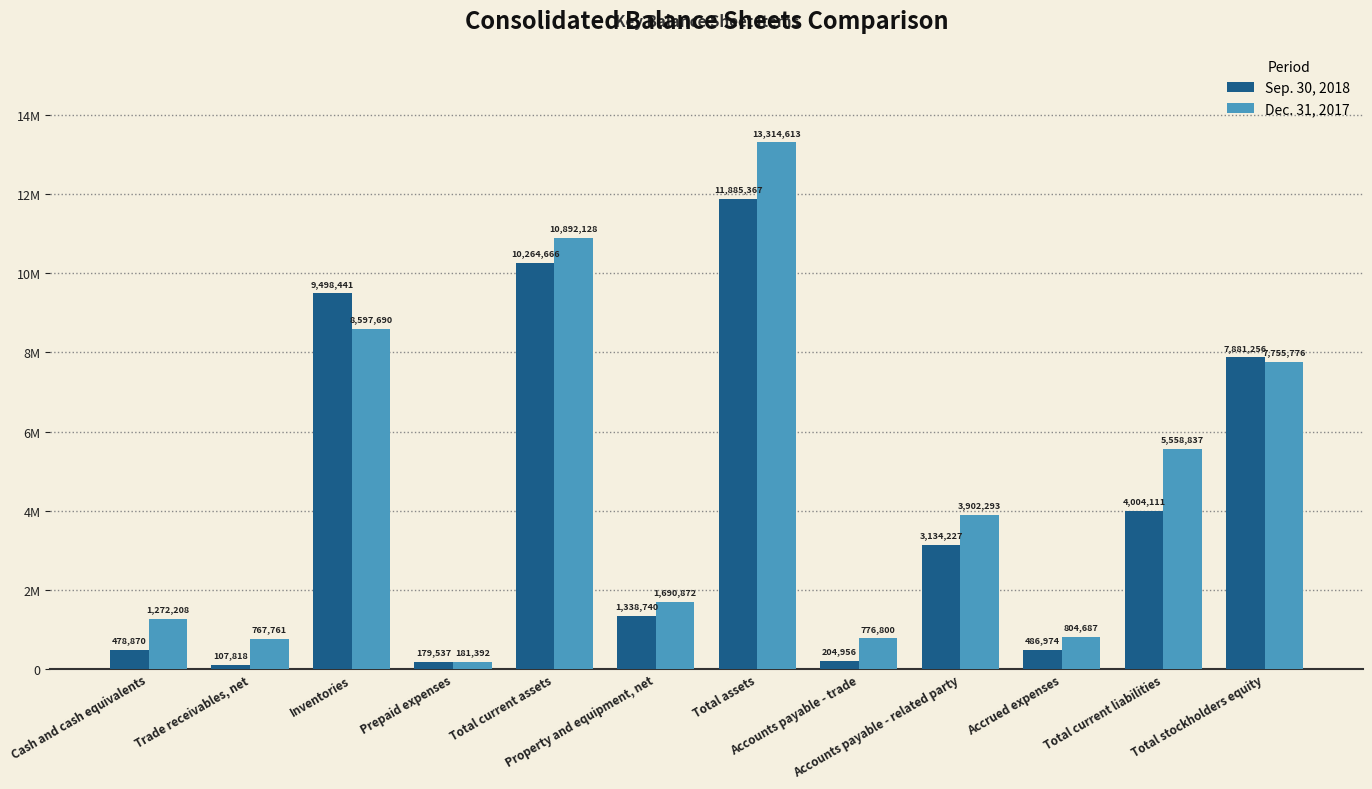

What is the greatest value displayed?

13314613